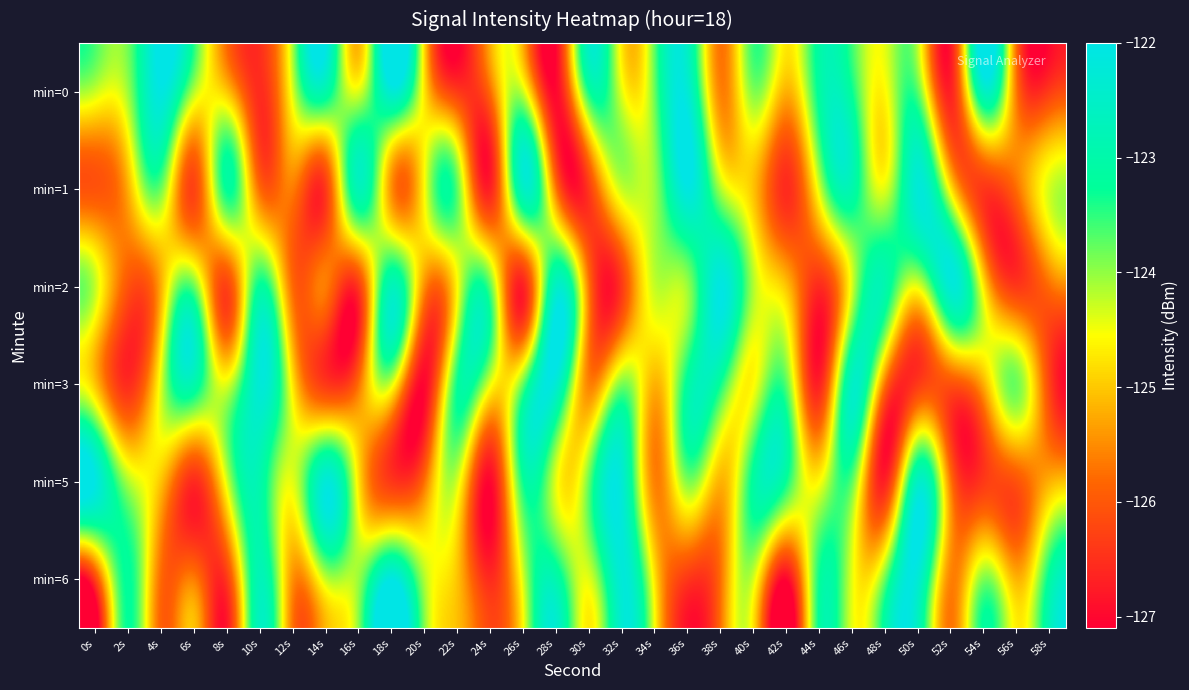

What is the total value across all series at 32s?

-743.5